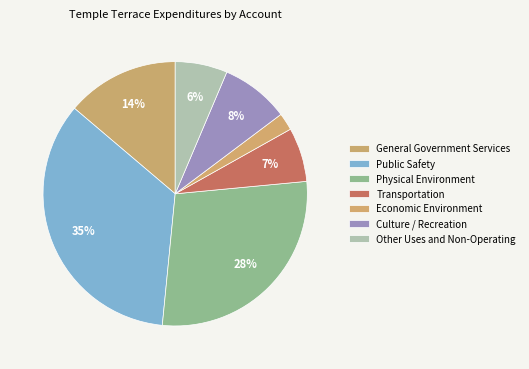

What is the change in value from Public Safety to Transportation?

-13210184